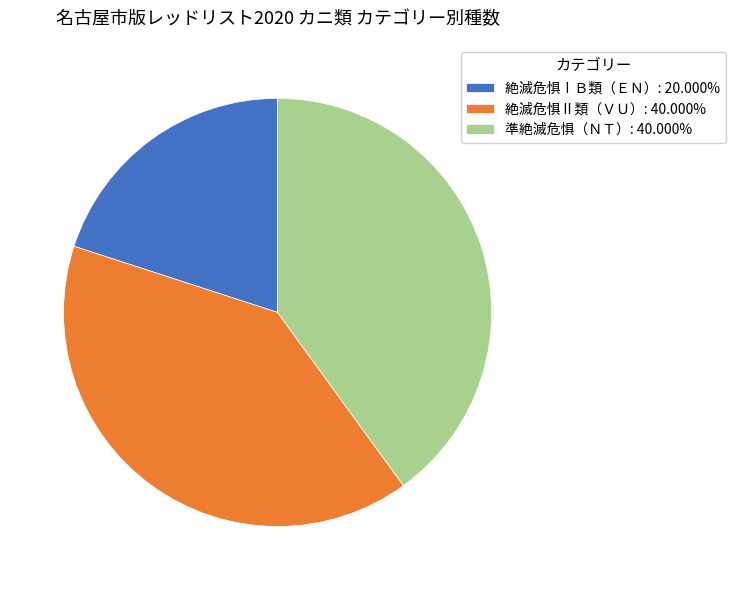

Does 絶滅危惧ⅠＢ類（ＥＮ）: 20.000% account for over 50% of the chart?

No